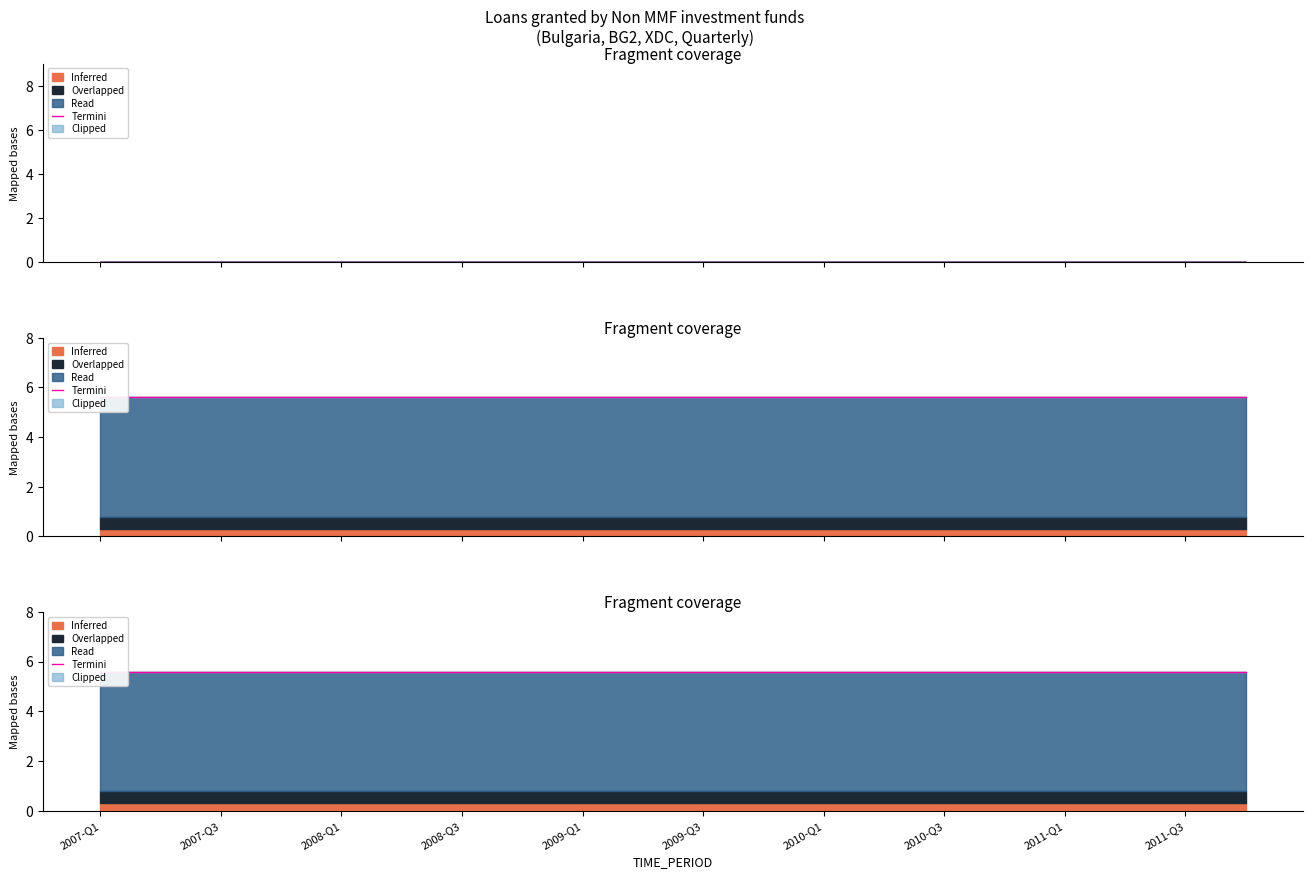

Between 2008-Q4 and 2007-Q3, which is larger?

2008-Q4